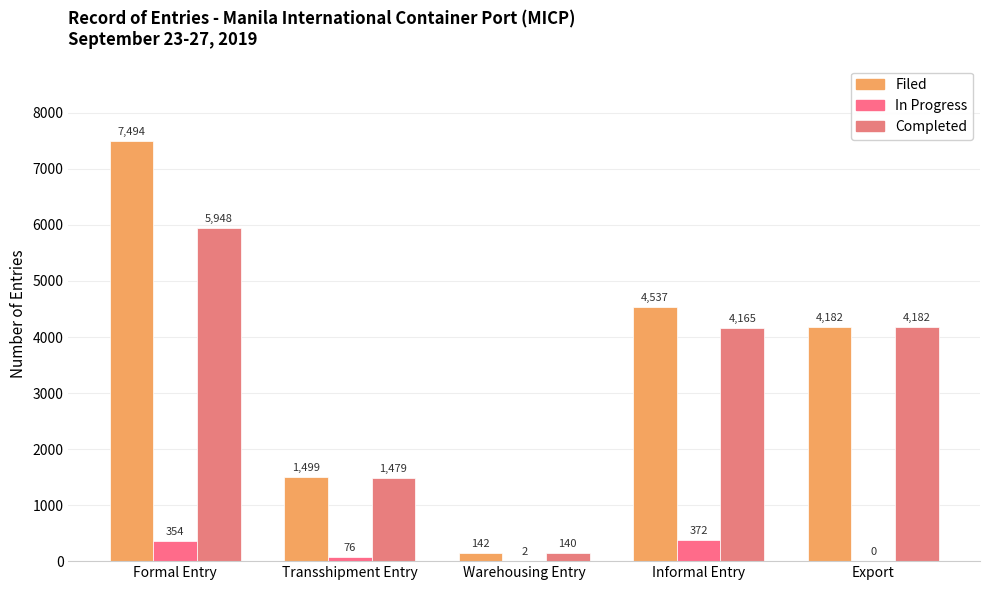

Which category has the highest value in the In Progress series?

Informal Entry